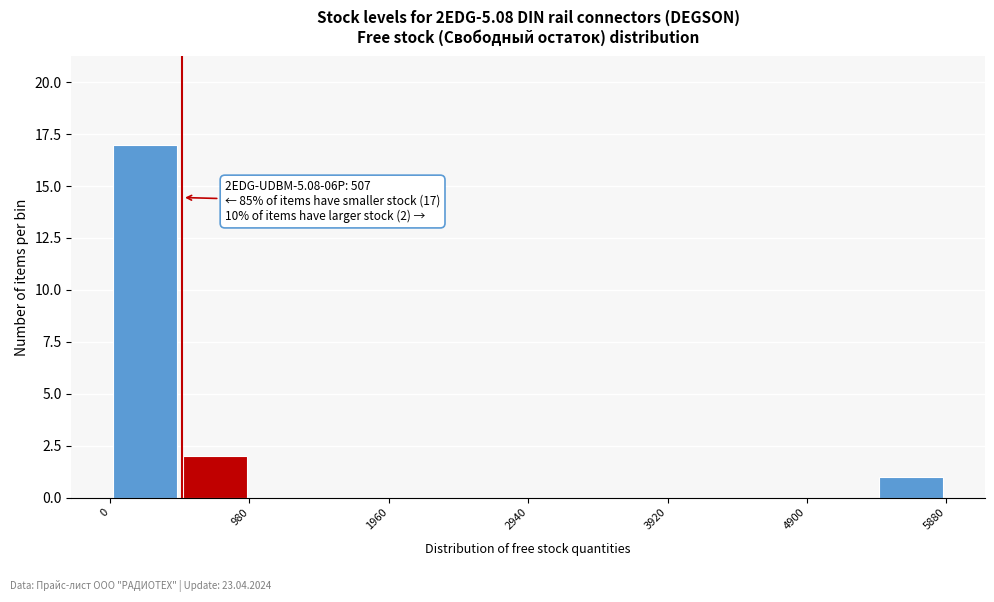

Which range on the x-axis has the tallest bar?

0 to 490